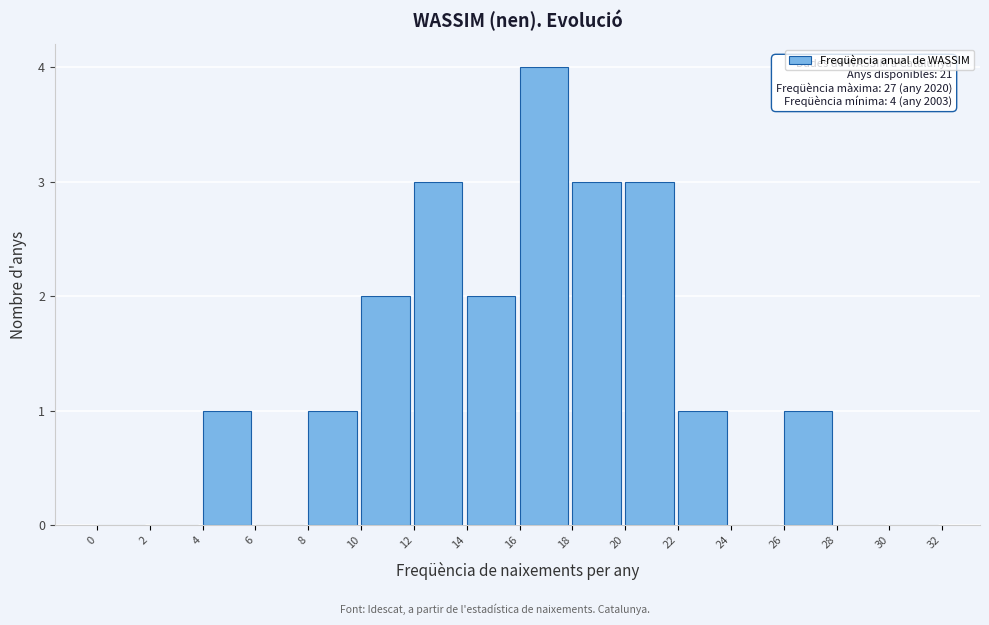

Which range on the x-axis has the tallest bar?

16 to 18